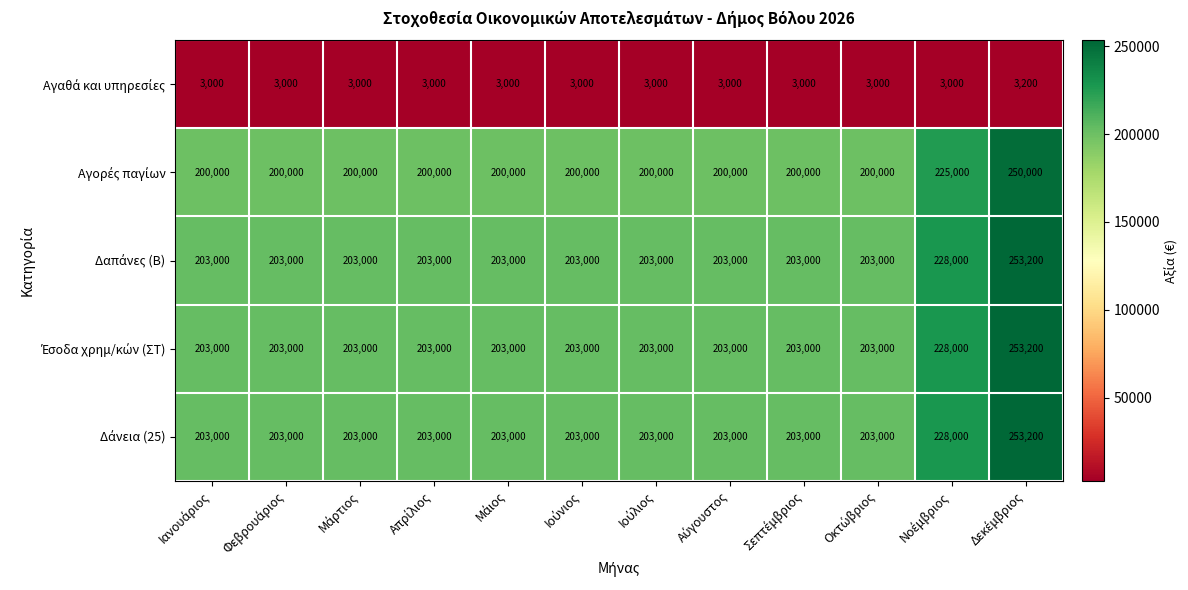

At how many categories does at least one series exceed 62362?

12